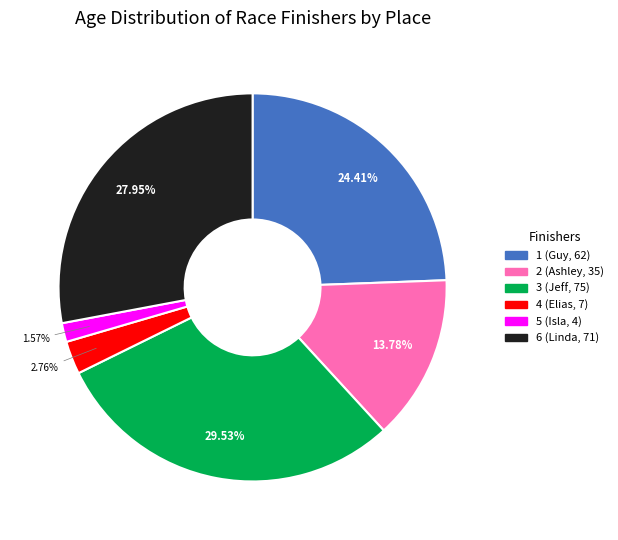

How much of the chart is everything except 3 (Jeff, 75)?

70.5%